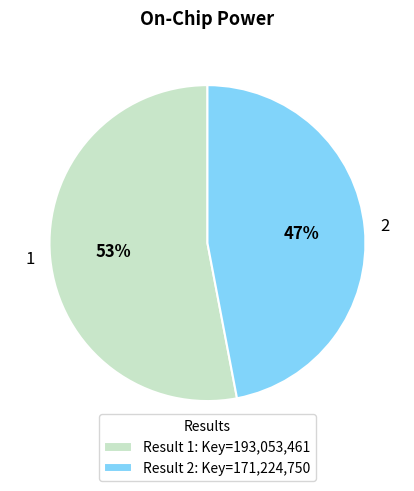

Which slice is the smallest?

2